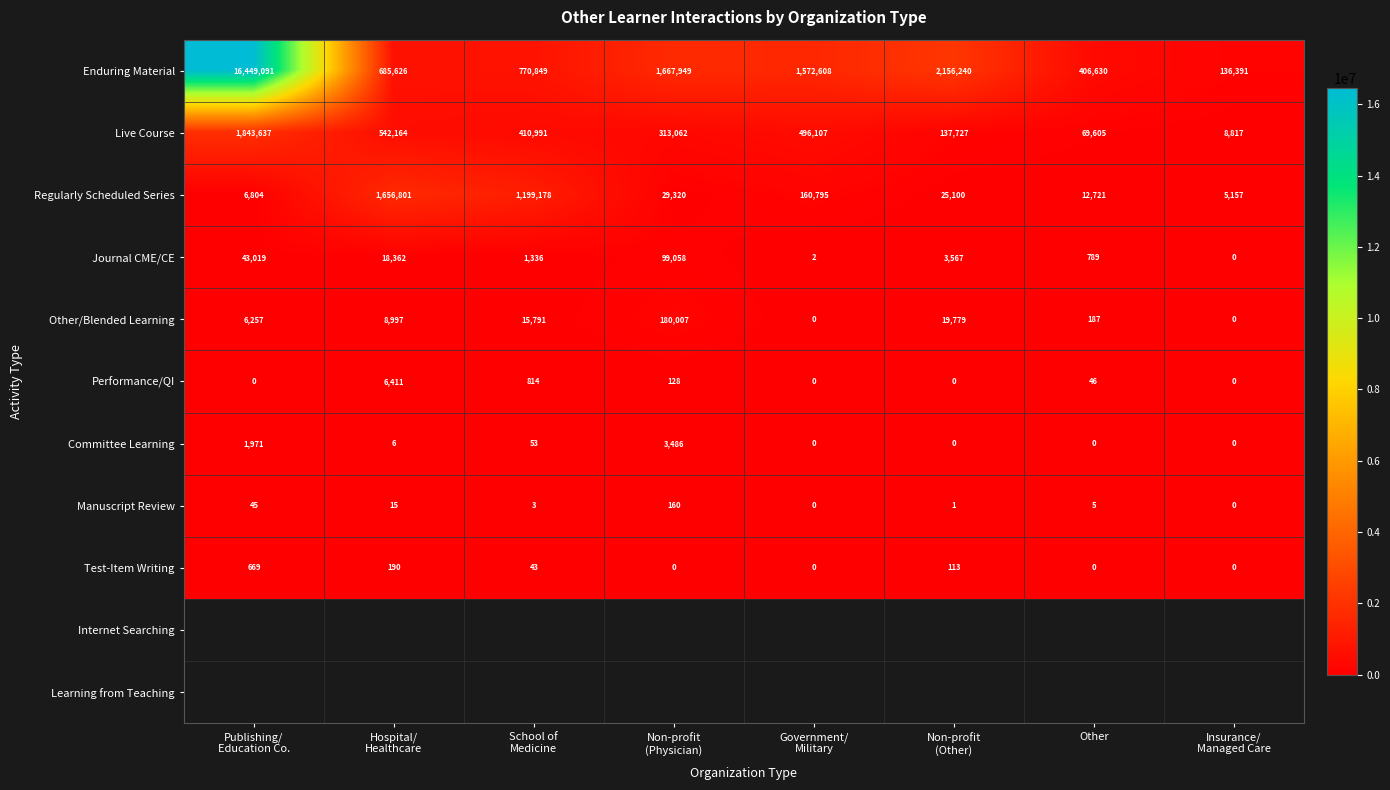

Which series has the largest range (max minus min)?

Enduring Material